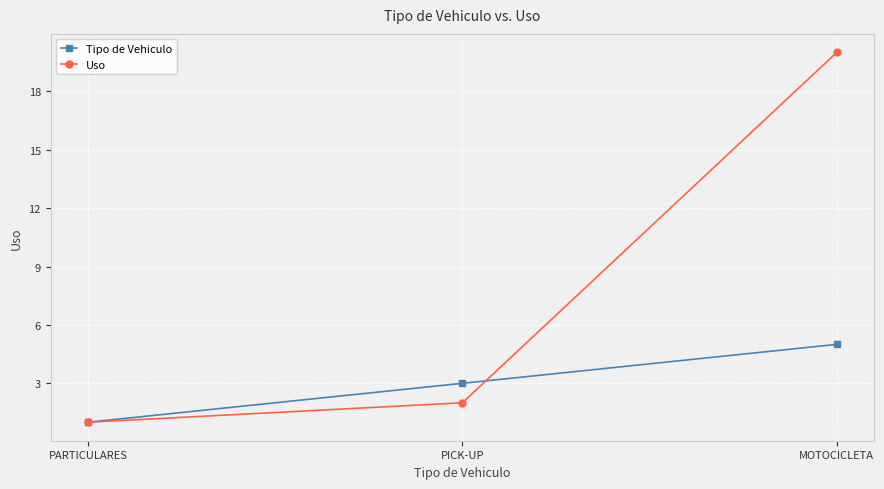

True or false: Uso has a value of 1 at PARTICULARES.

True